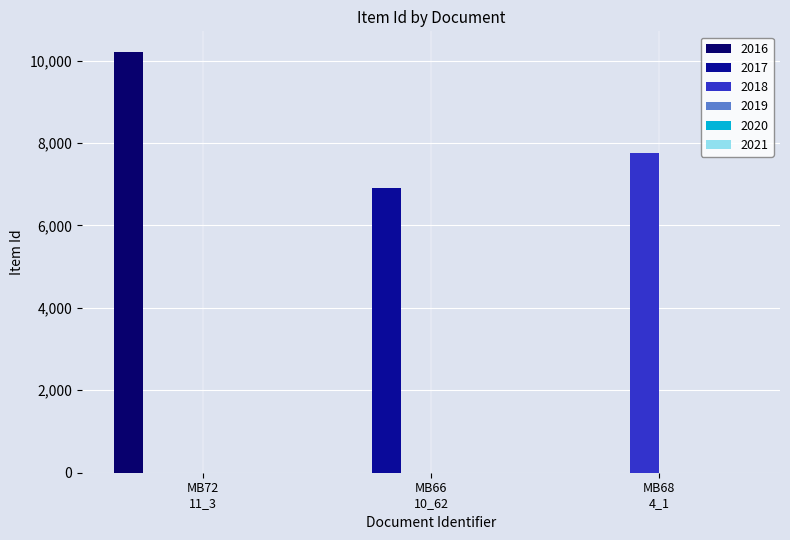

What is the greatest value displayed?

10198